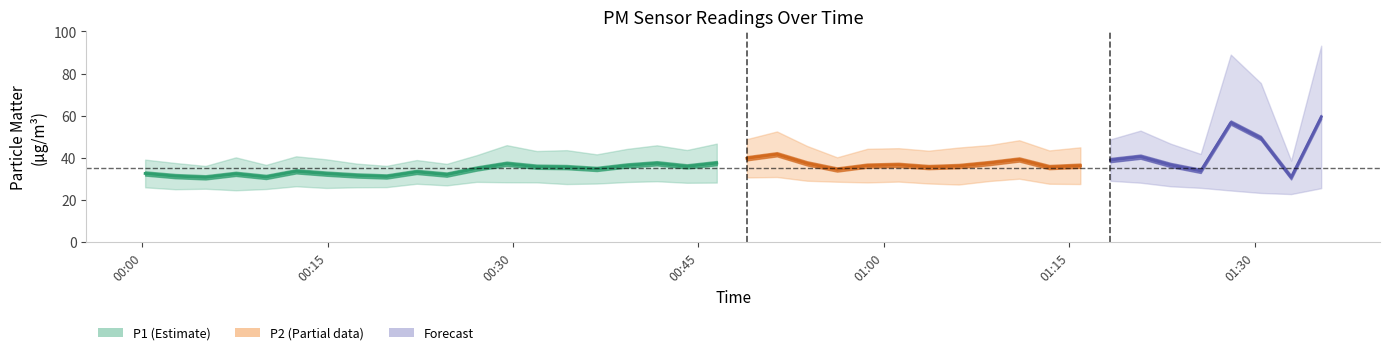

True or false: P1 and P2 cross at least once.

False